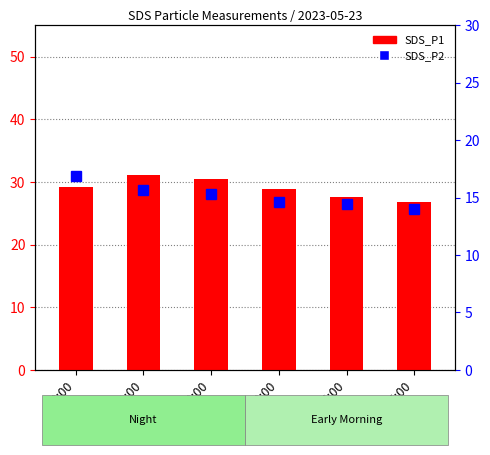

What are all the series names shown in the legend?

SDS_P1, SDS_P2